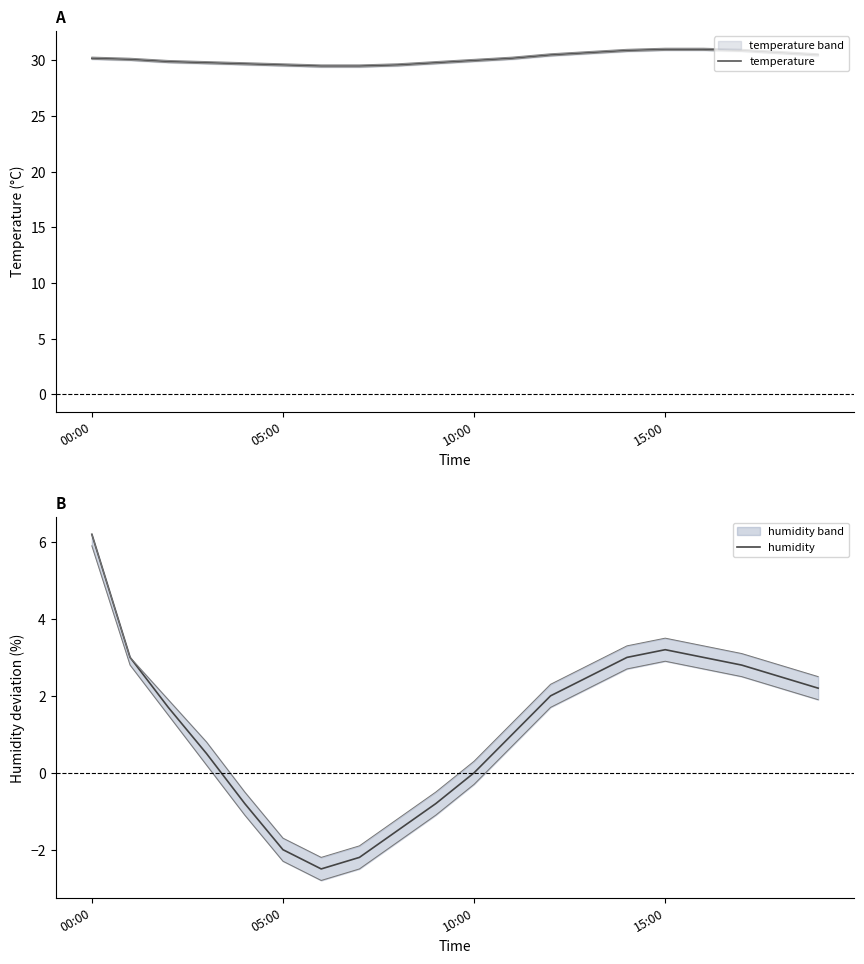

Which category has the highest value in the humidity series?

00:00